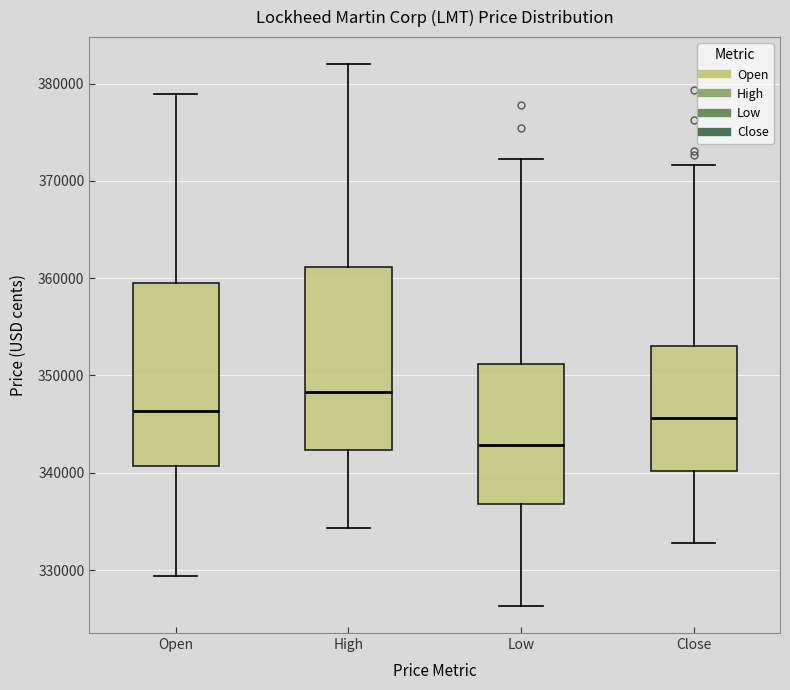

Which box's median line is the highest?

High